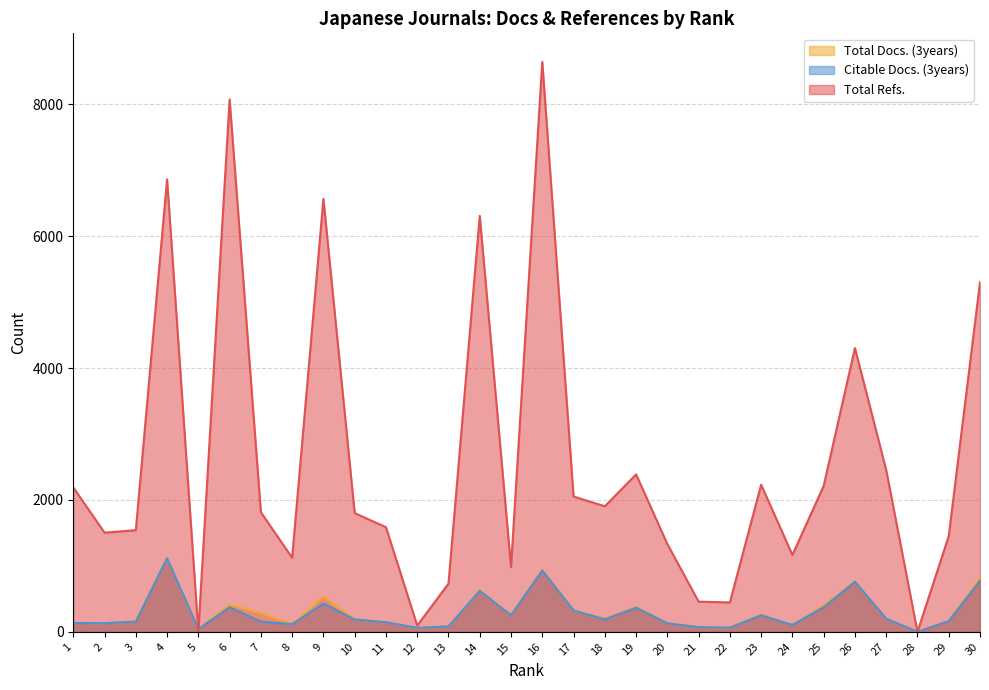

What value does the Total Refs. series have at 20?

1332